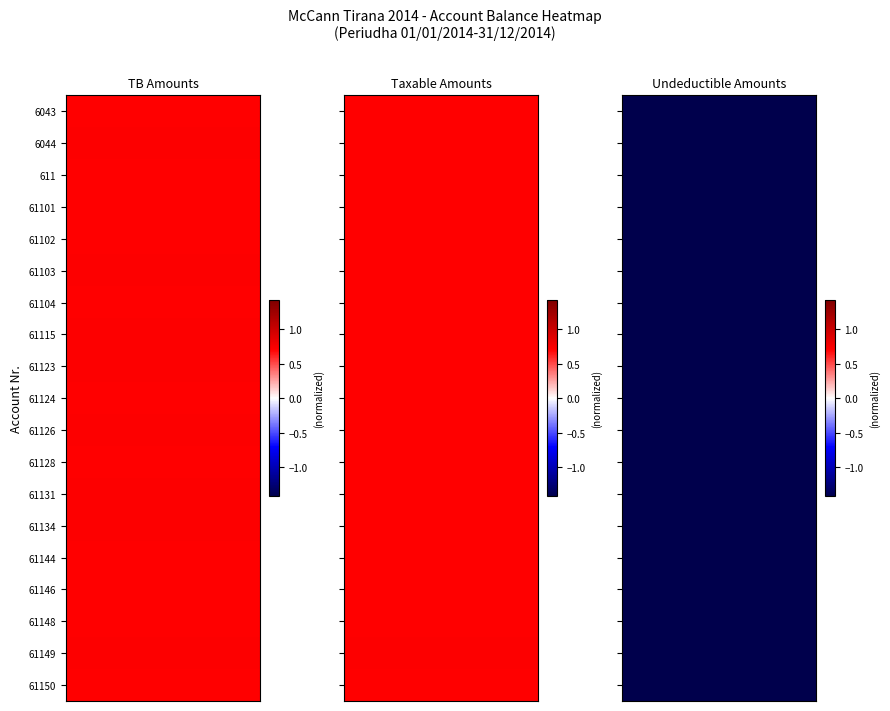

What is the smallest value displayed?

-1.4